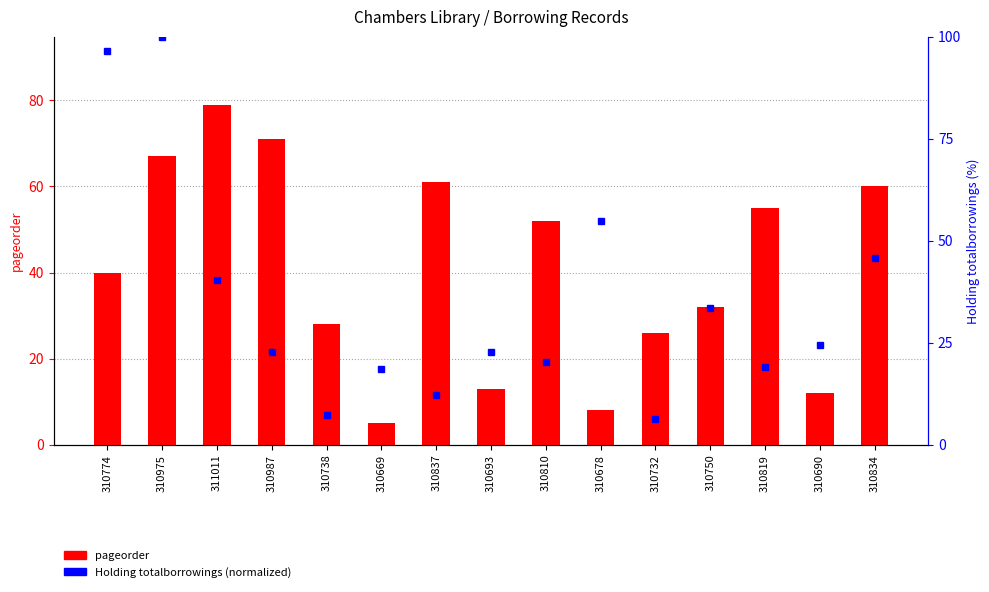

Which has a higher value, 310678 or 310819?

310819